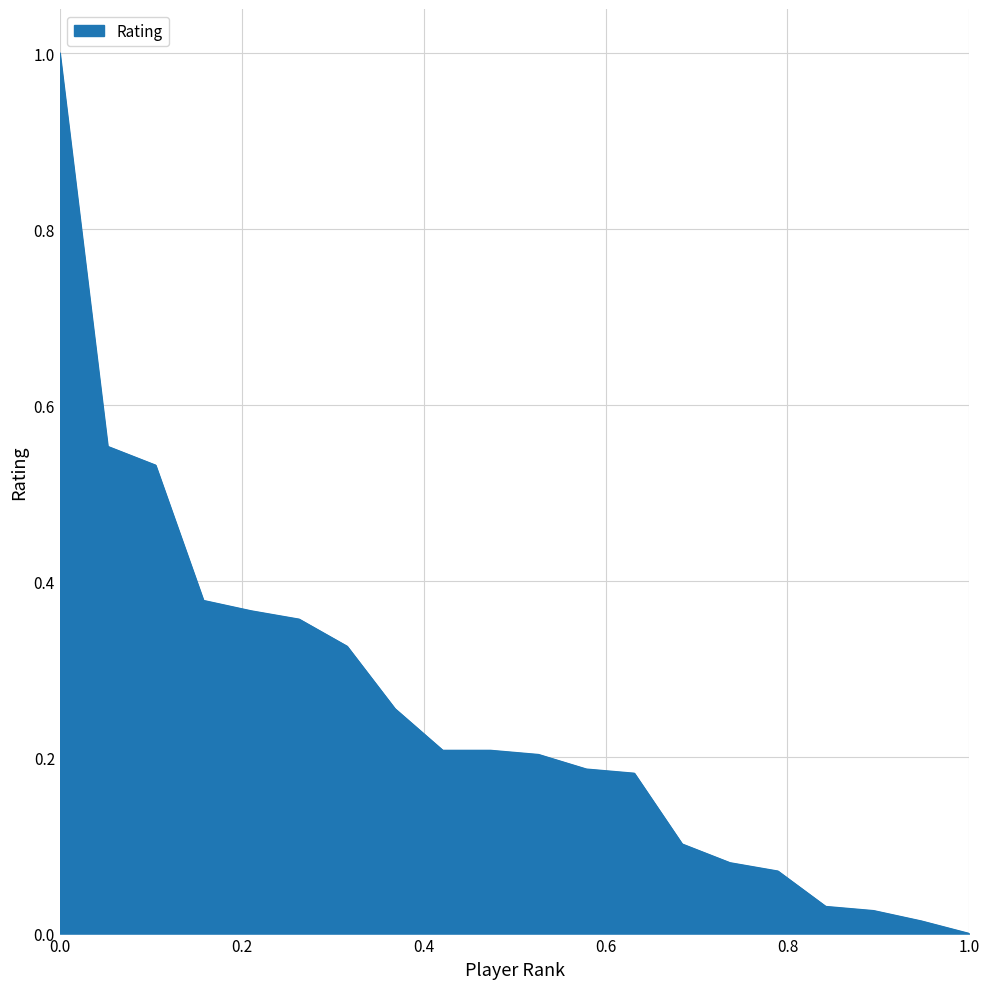

What is the difference between the maximum and minimum values?

1.0